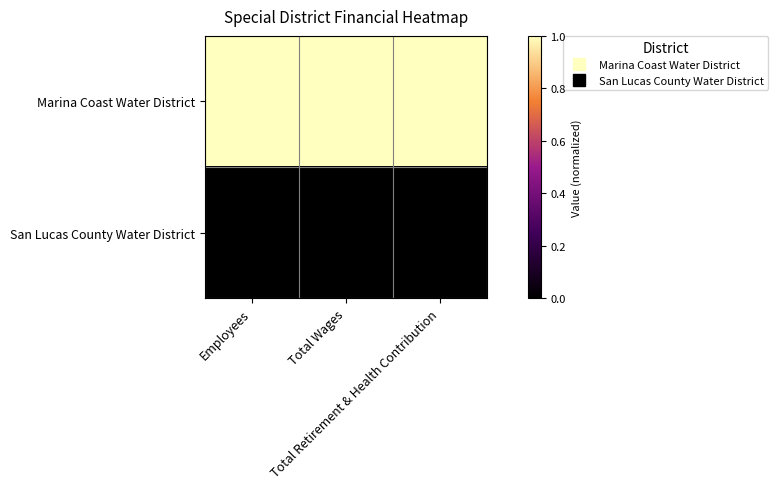

At which category is the sum across all series the highest?

Employees